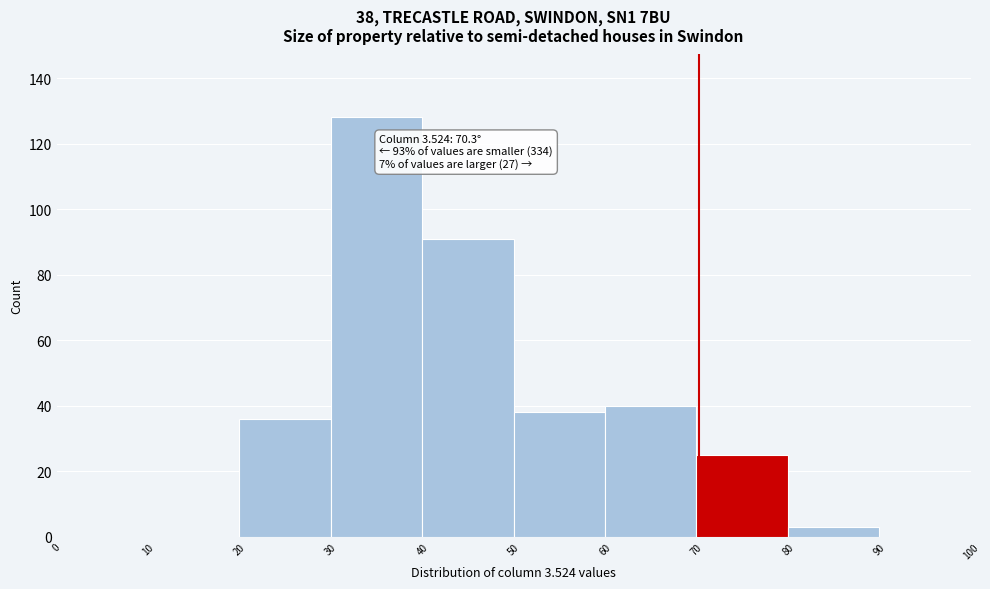

Which range on the x-axis has the tallest bar?

30 to 40